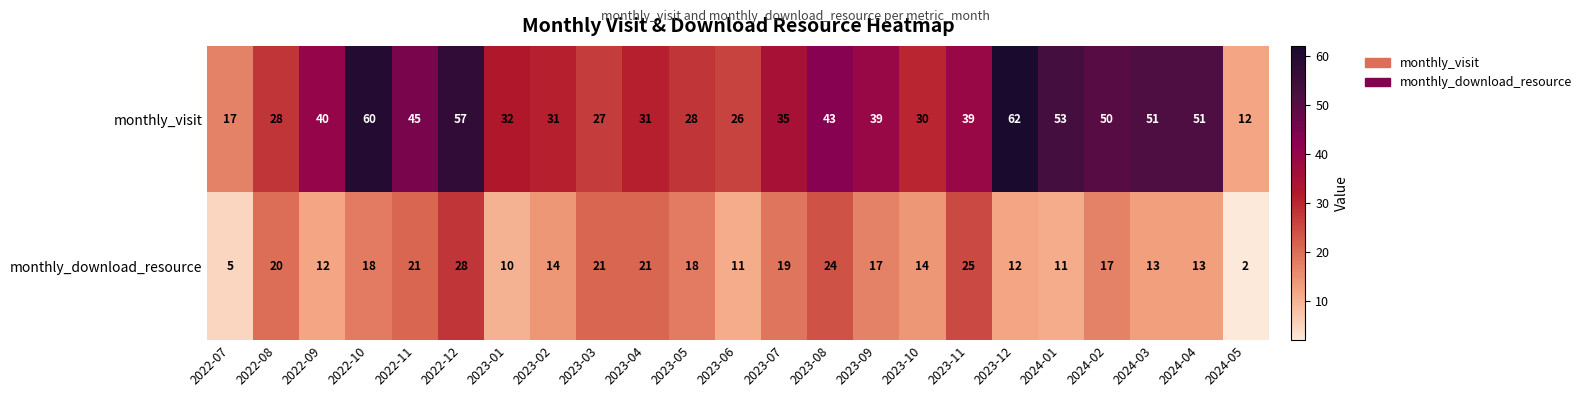

Which series changed the most between 2022-12 and 2024-05?

monthly_visit